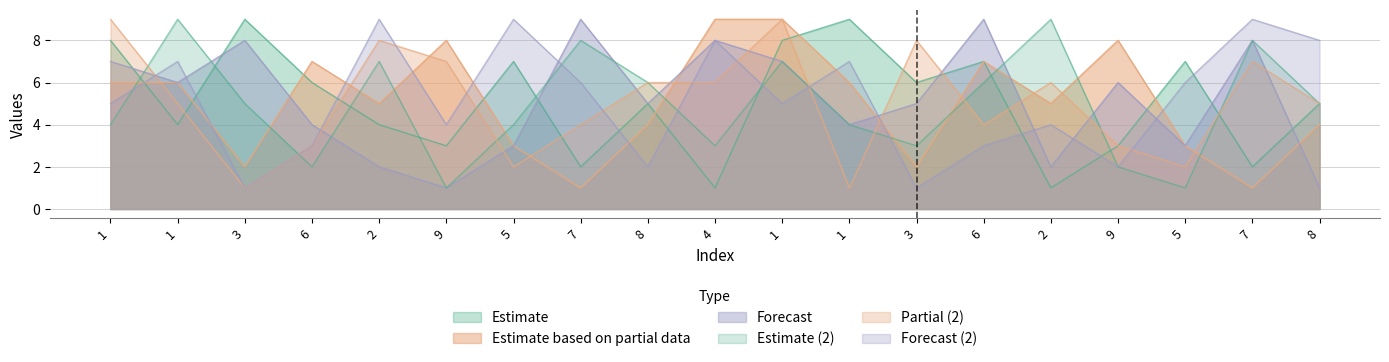

Which series changed the most between 7 and 3?

col_6